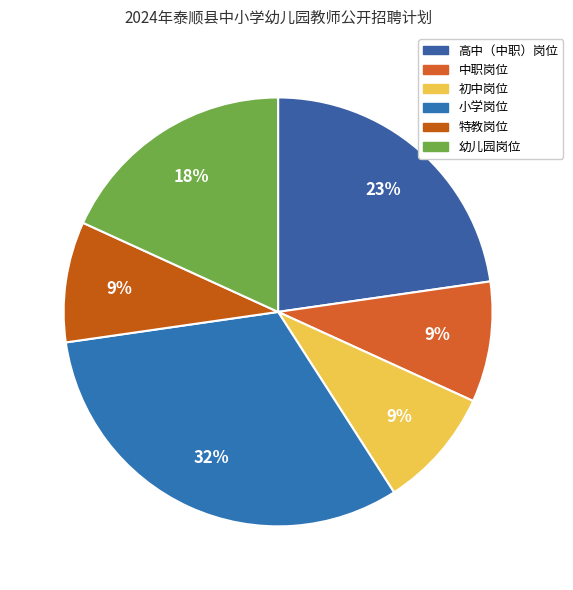

Which has a higher value, 幼儿园岗位 or 中职岗位?

幼儿园岗位